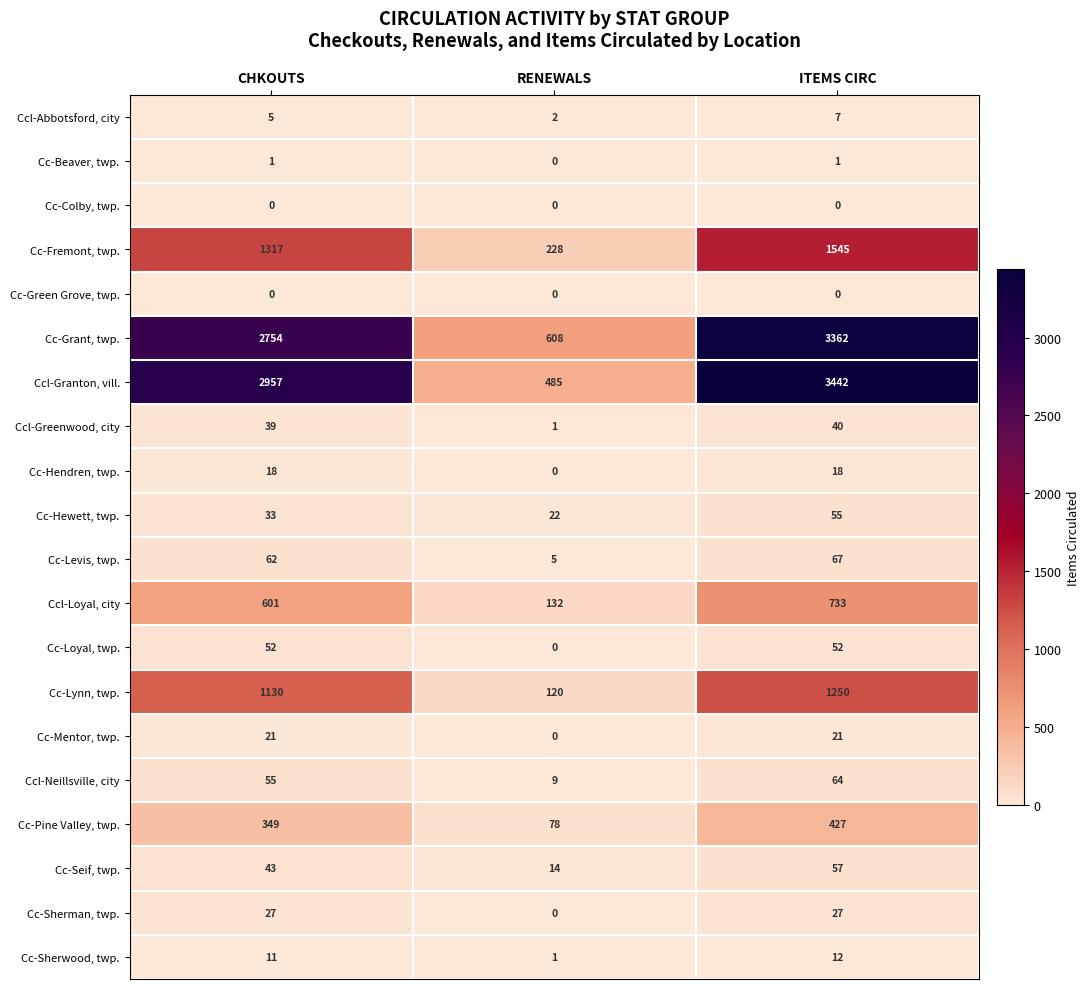

What is the average value of the Cc-Sherman, twp. series?

18